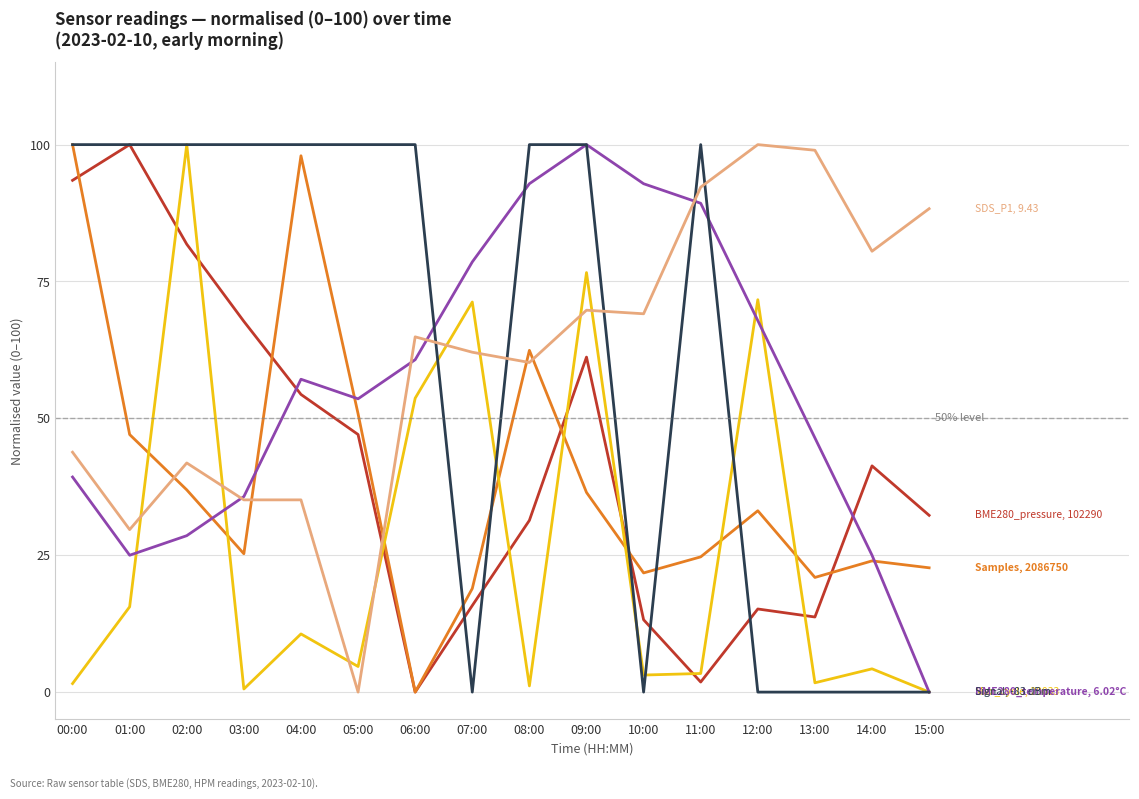

What is the spread (max minus min) of values at 12:00?

100.0